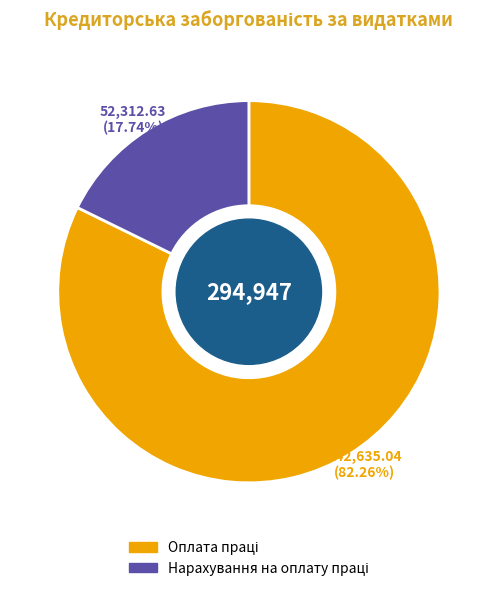

Does any single category account for the majority?

Yes